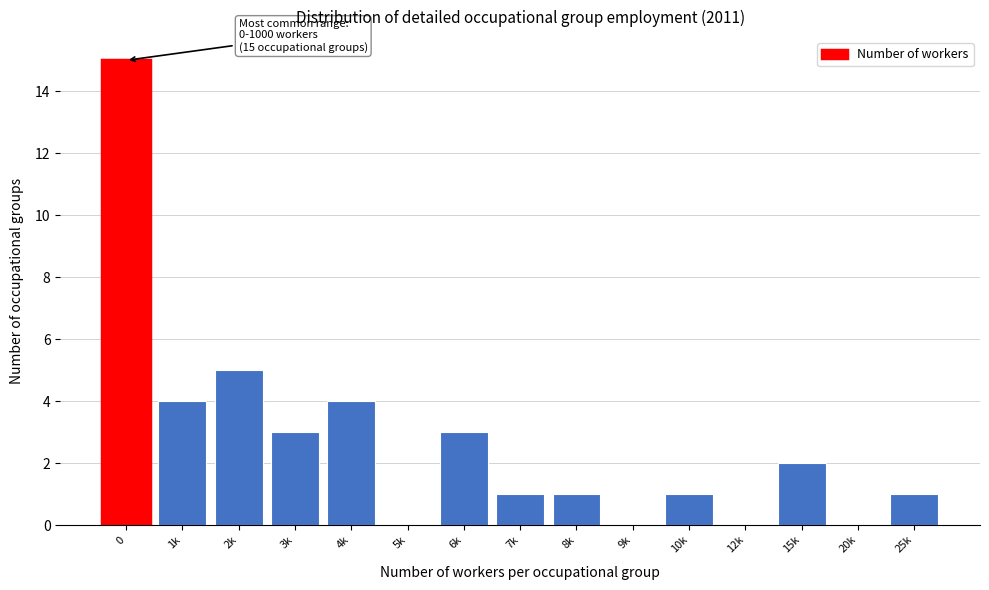

Reading left to right, list all the values displayed in this chart.

0=15	1k=4	2k=5	3k=3	4k=4	5k=0	6k=3	7k=1	8k=1	9k=0	10k=1	12k=0	15k=2	20k=0	25k=1